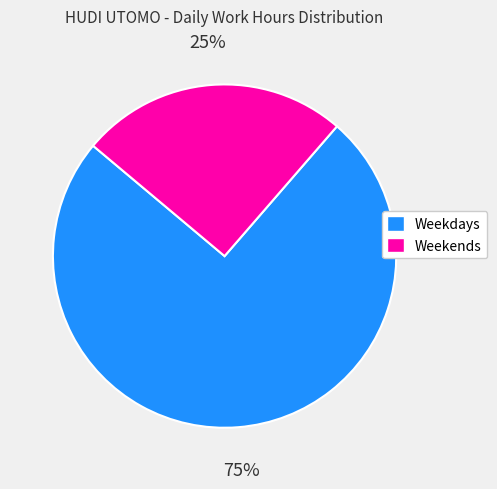

To the nearest percent, what portion does Weekdays represent?

75%